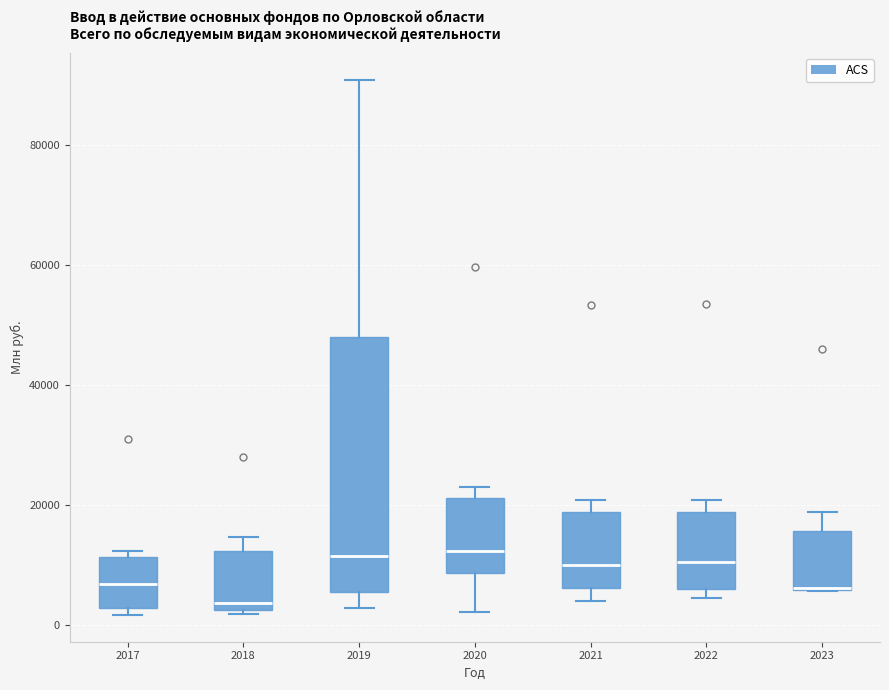

Reading left to right, transcribe this box plot: for each box, give where its median line is, the range the box spans, and where its two whiskers end, as read against the y-axis. The values are not printed on the chart, so give them approximately, as read against the axis.

2017: median 6000, box 2000 to 12000, whiskers 2000 (just below the box's lower edge) to 12000 (just above the box's upper edge)
2018: median 4000, box 2000 to 12000, whiskers 2000 (just below the box's lower edge) to 14000
2019: median 12000, box 6000 to 48000, whiskers 2000 to 90000
2020: median 12000, box 8000 to 22000, whiskers 2000 to 22000 (just above the box's upper edge)
2021: median 10000, box 6000 to 18000, whiskers 4000 to 20000
2022: median 10000, box 6000 to 18000, whiskers 4000 to 20000
2023: median 6000 (drawn on the box's lower edge), box 6000 to 16000, whiskers 6000 to 18000